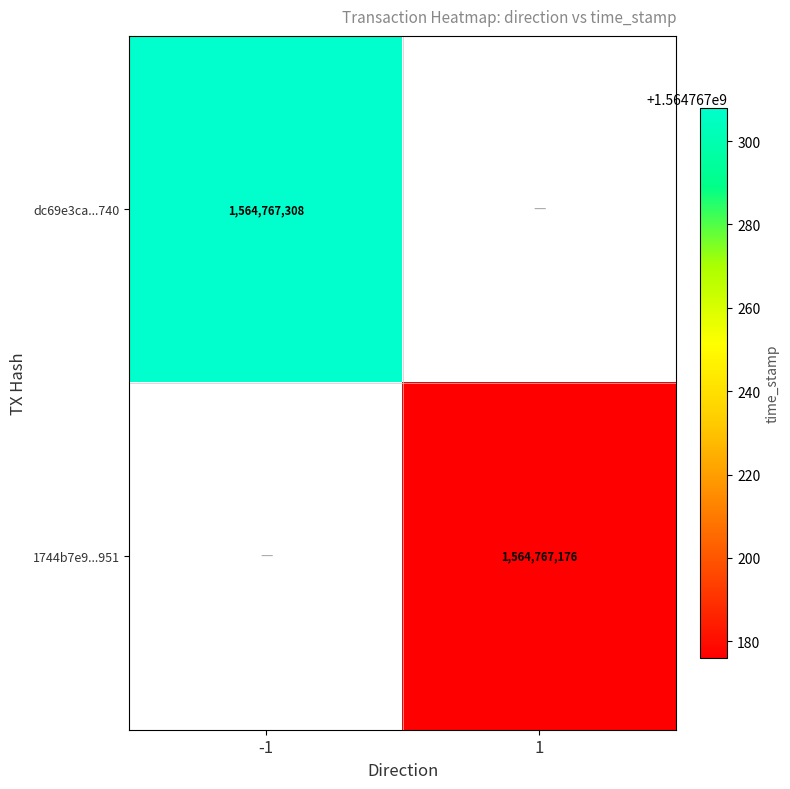

Which series has the largest total across all categories?

dc69e3ca549f59978dd9926c6c22d6a7250f740